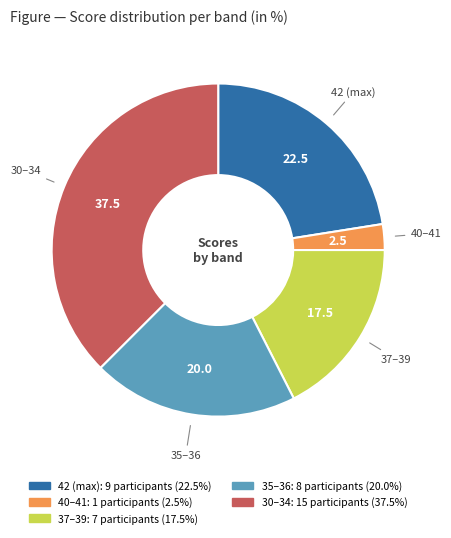

Is there a majority slice in this chart?

No